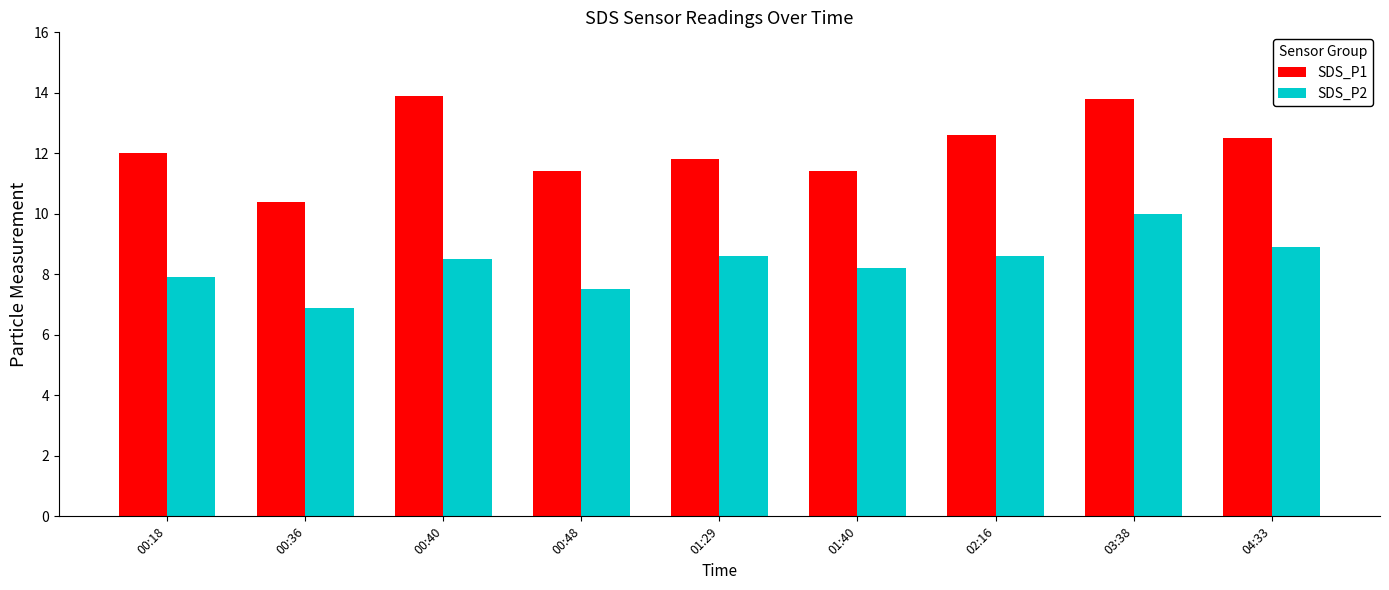

What is the label of the 4th bar from the right?

01:40